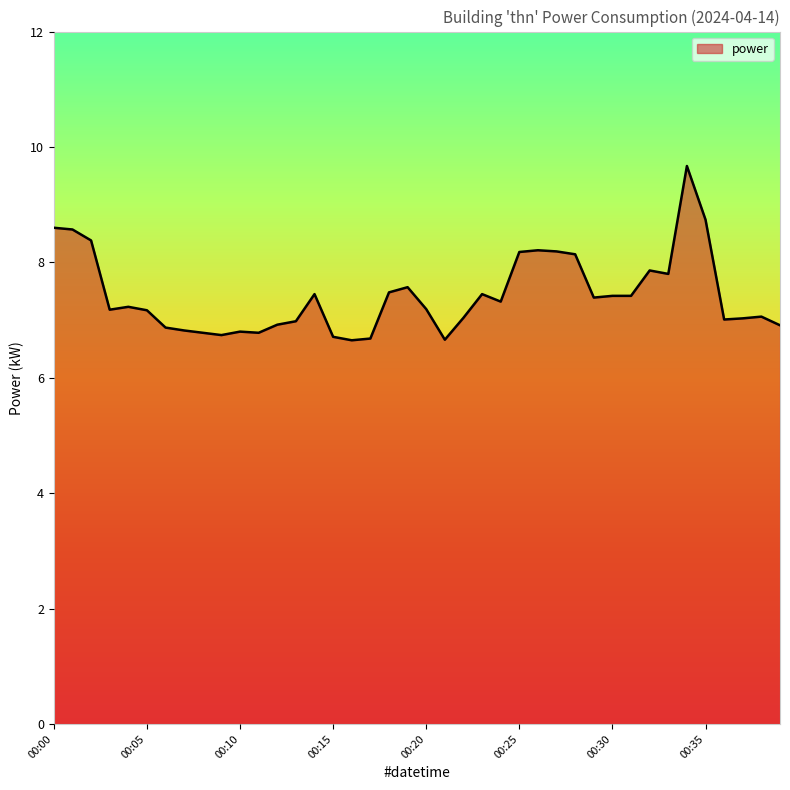

What is the greatest value displayed?

9.7